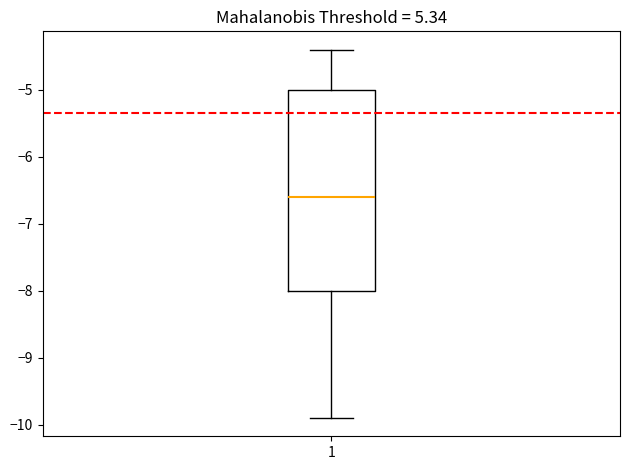

Read this box plot against the y-axis: the position of the median line, the range covered by the box, and the ends of both whiskers. The values are not printed on the chart, so give them approximately, as read against the axis.

median -6.6, box -8.0 to -5.0, whiskers -9.9 to -4.4